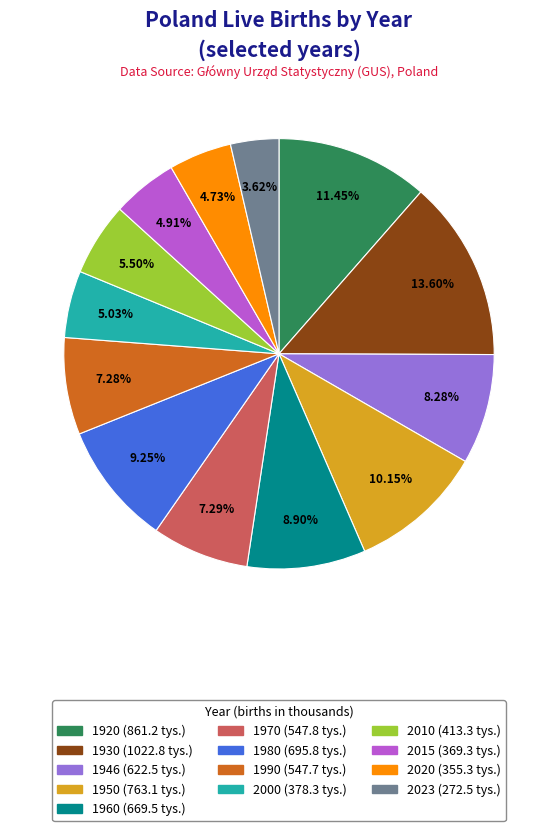

To the nearest percent, what is the difference between the largest and smallest slice percentages?

10%